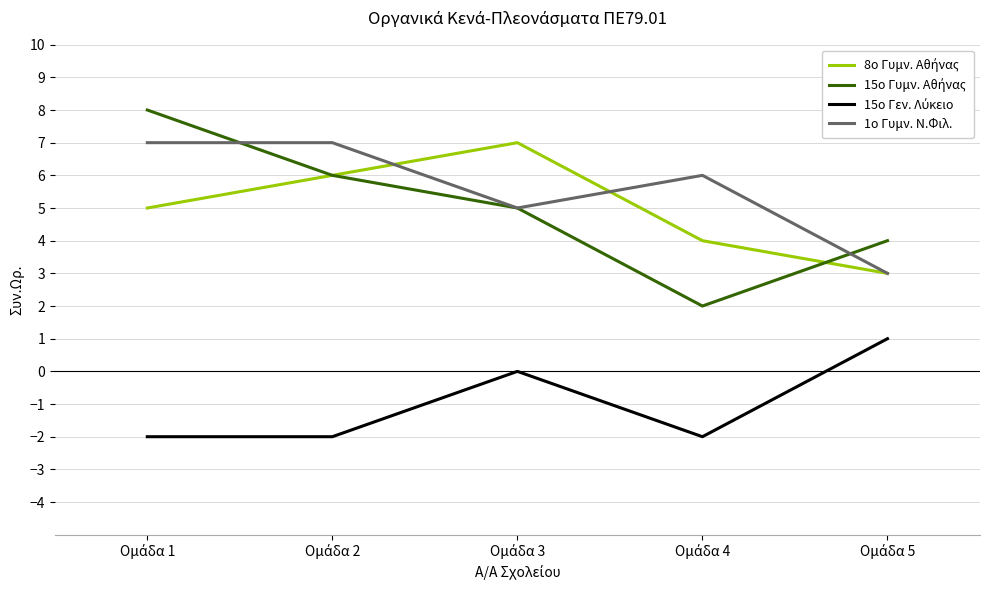

What is the greatest value displayed?

8